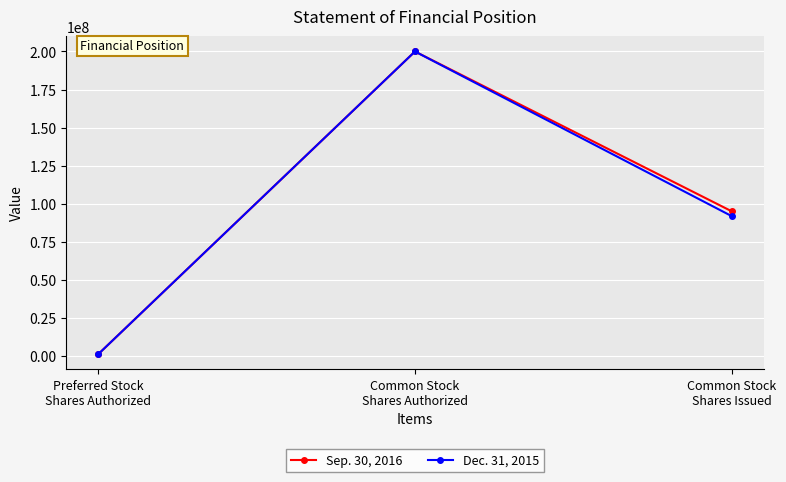

Where does the Sep. 30, 2016 series first go above 94935908?

Common Stock
Shares Authorized